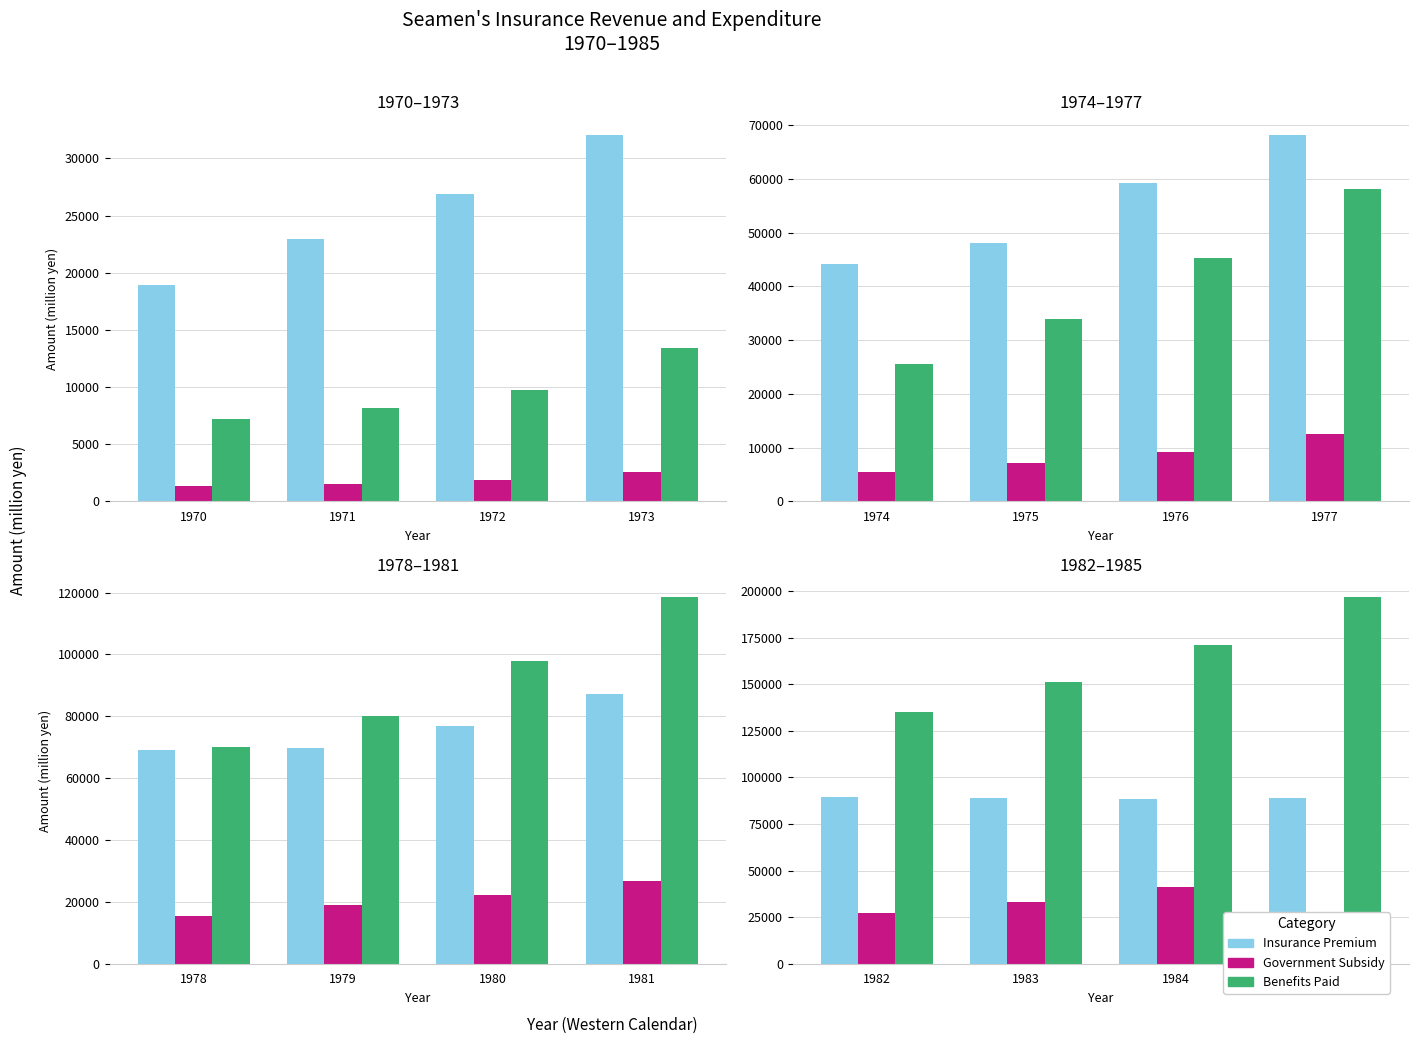

Are the bars grouped side by side (vs. stacked)?

Yes